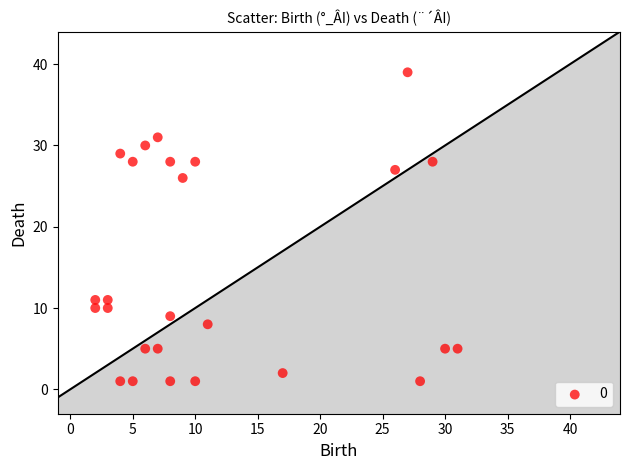

What is the range of Y values (max minus min)?

38